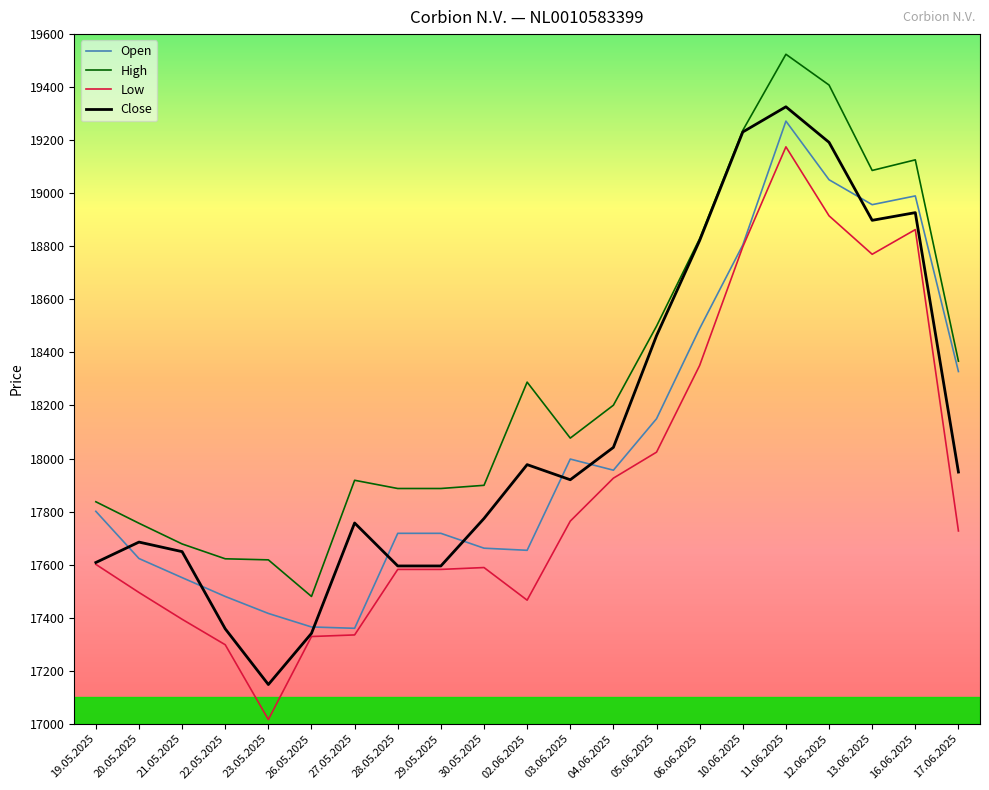

Which category has the highest value in the Low series?

11.06.2025